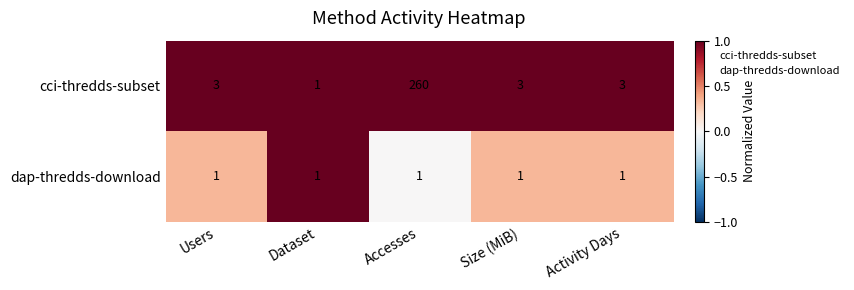

Which series changed the most between Users and Accesses?

cci-thredds-subset